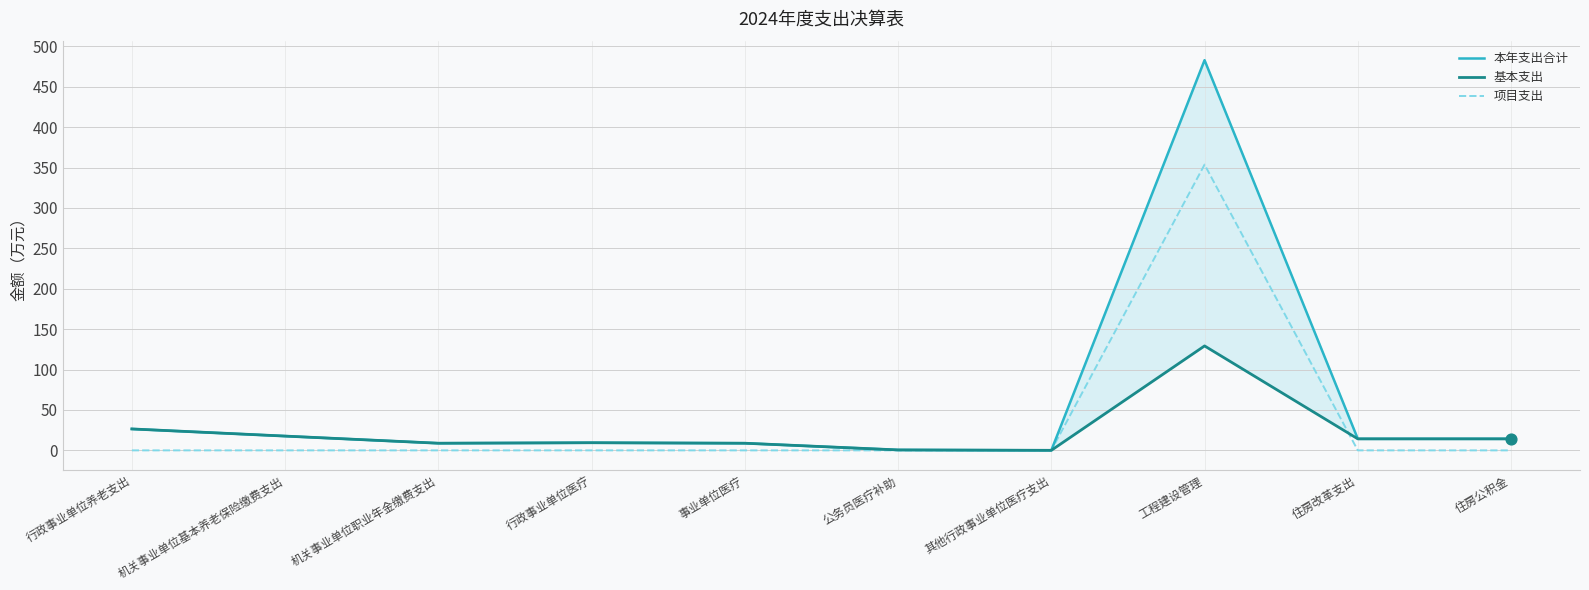

At how many categories does at least one series exceed 4?

8